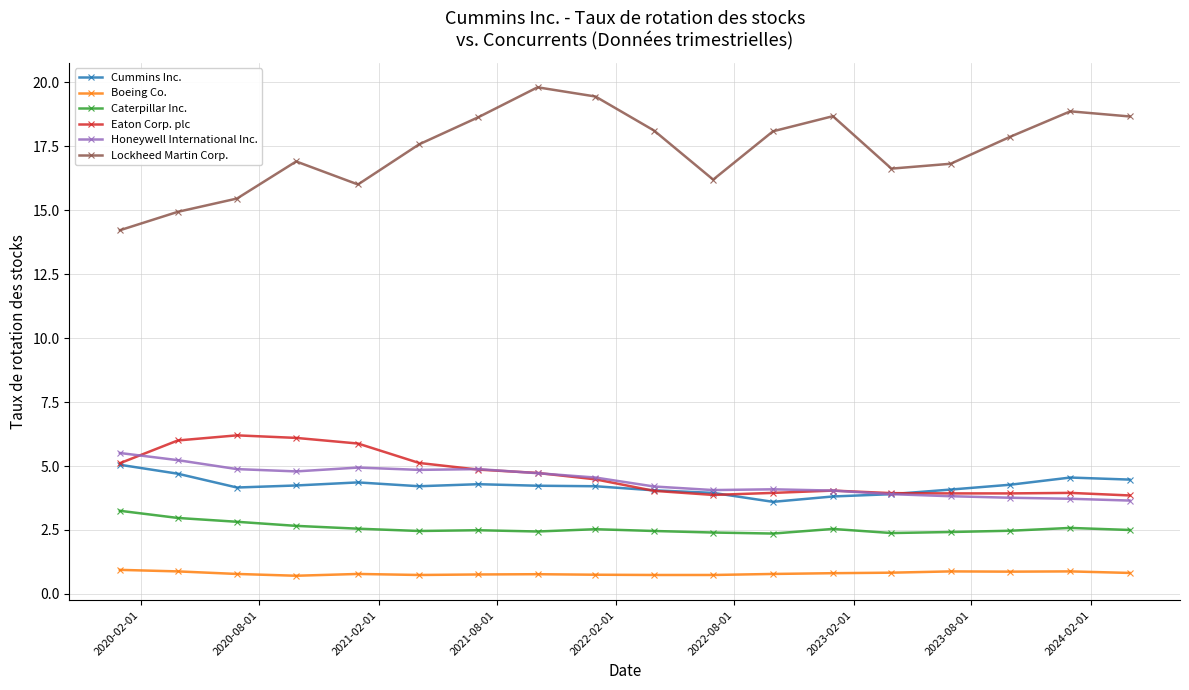

True or false: Honeywell International Inc. has more than 2 interior local peaks.

True